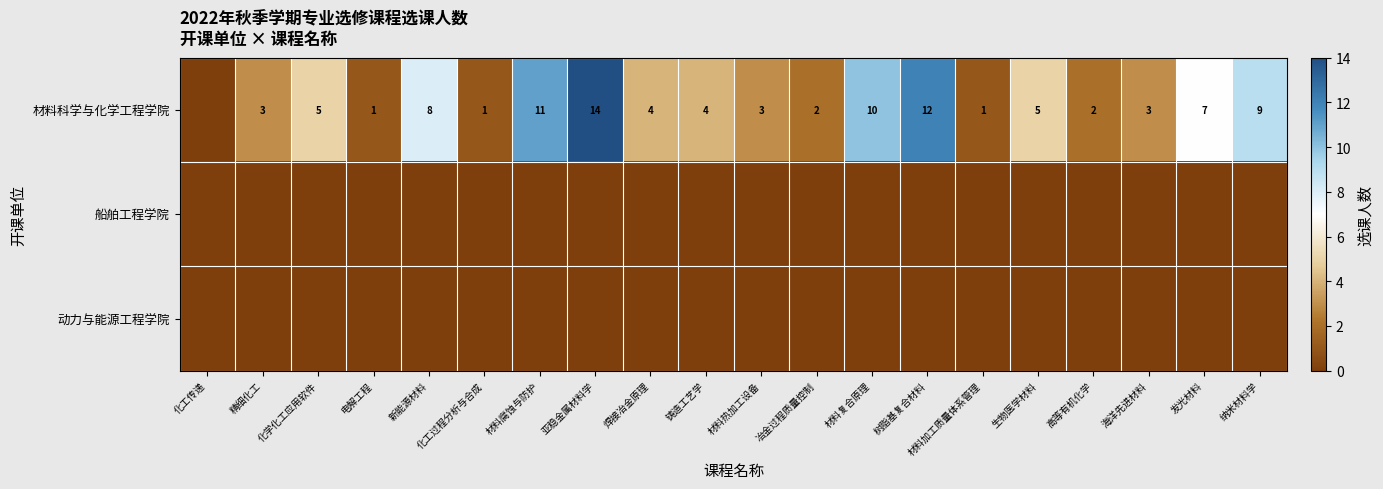

True or false: 材料科学与化学工程学院 has a value of 1 at 海洋先进材料.

False